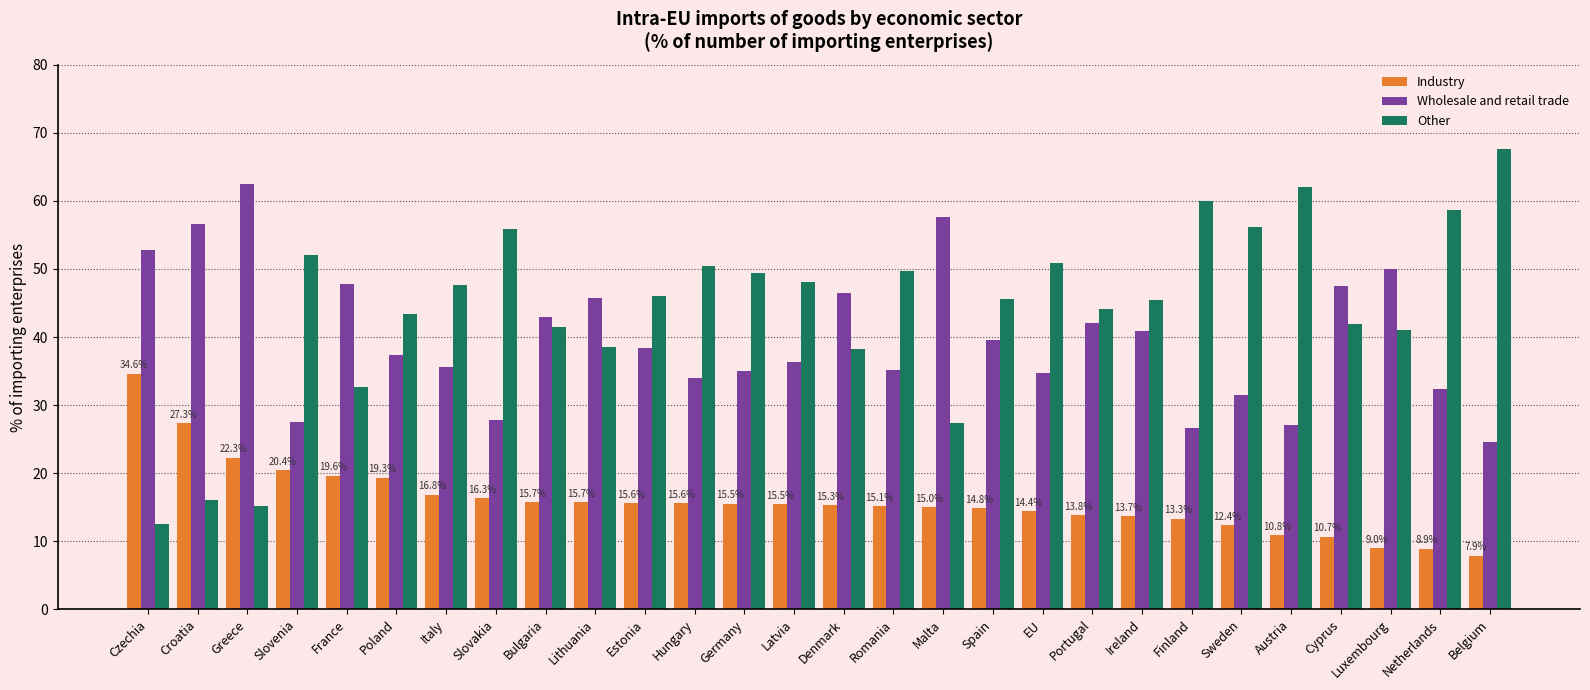

What is the sum of the Industry values at Estonia and Malta?

30.5